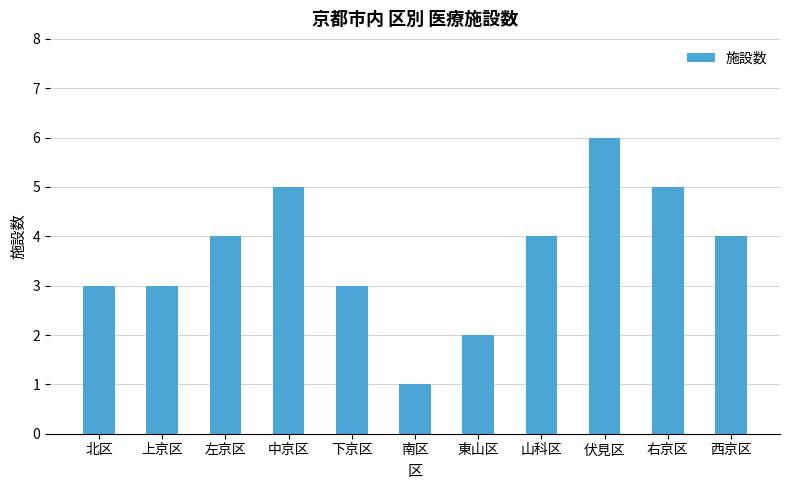

At which category does the chart reach its peak across all series?

伏見区